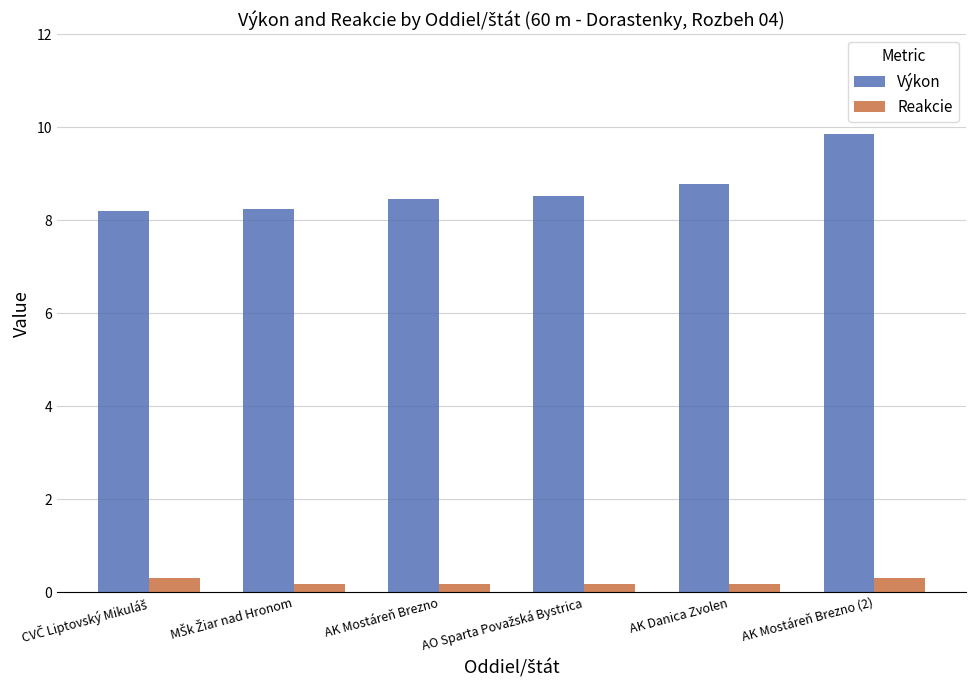

Rank the series at AK Mostáreň Brezno (2) from lowest to highest value.

Reakcie, Výkon